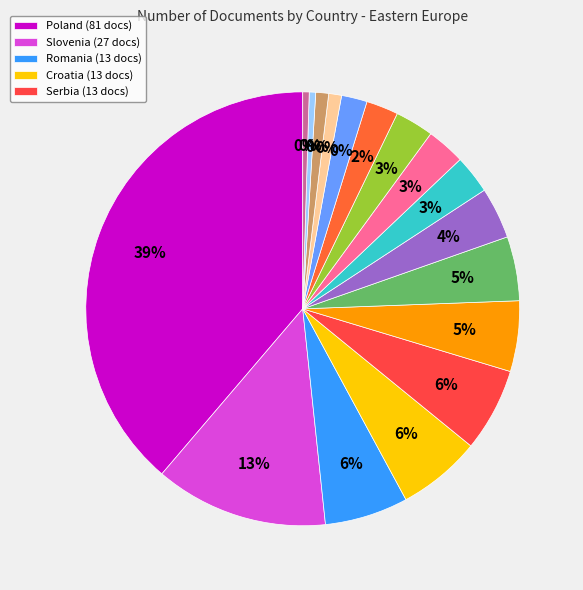

Is it true that Slovakia is 15% of the pie?

False